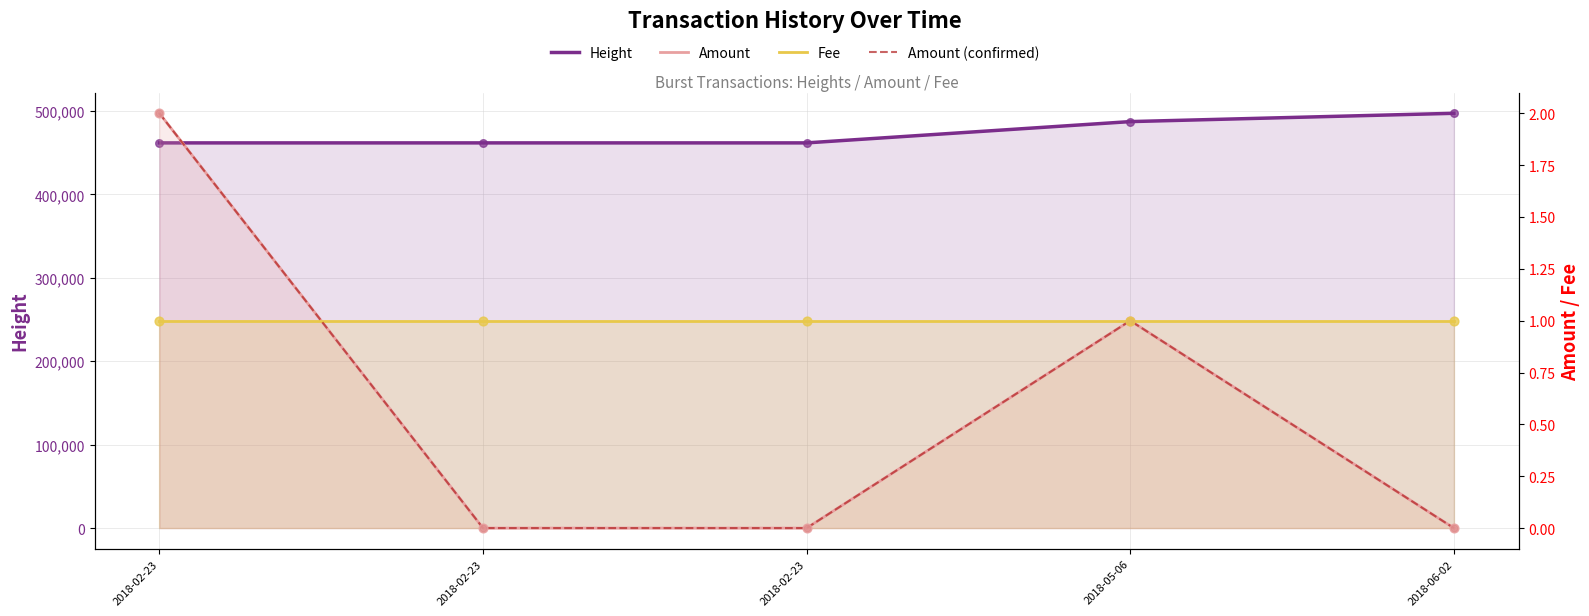

What is the total value across all series at 2018-06-02?

497179